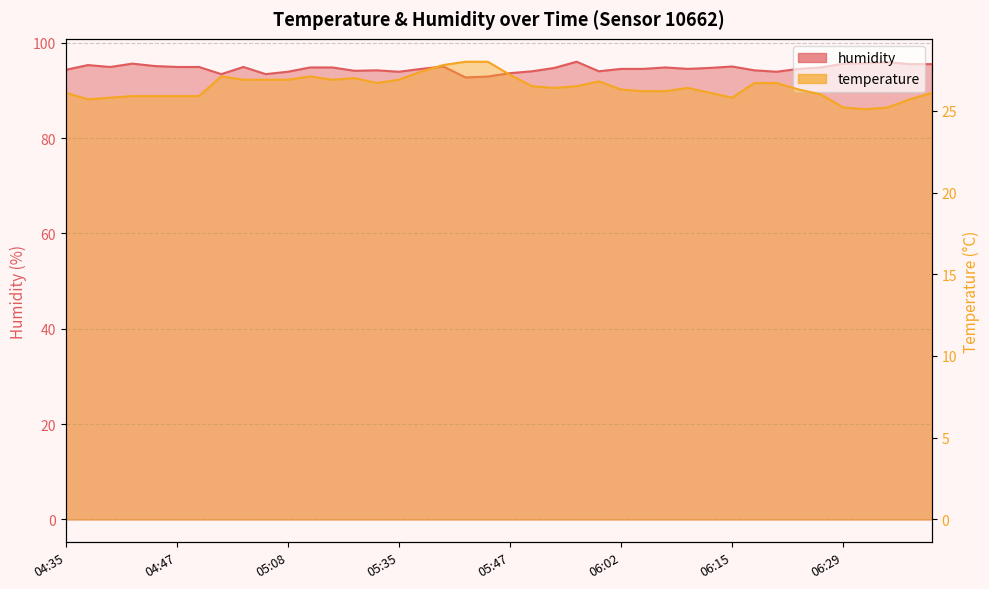

What are all the series names shown in the legend?

temperature, humidity